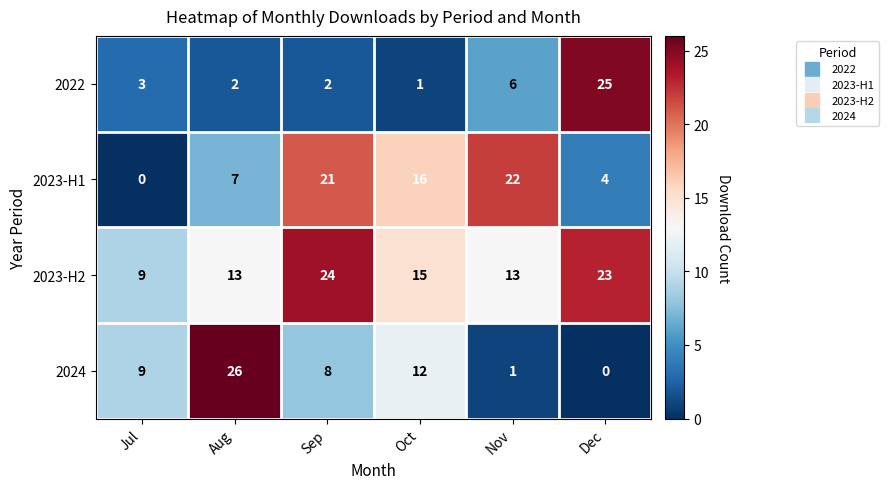

Where does the 2023-H1 series first go above 16?

Sep